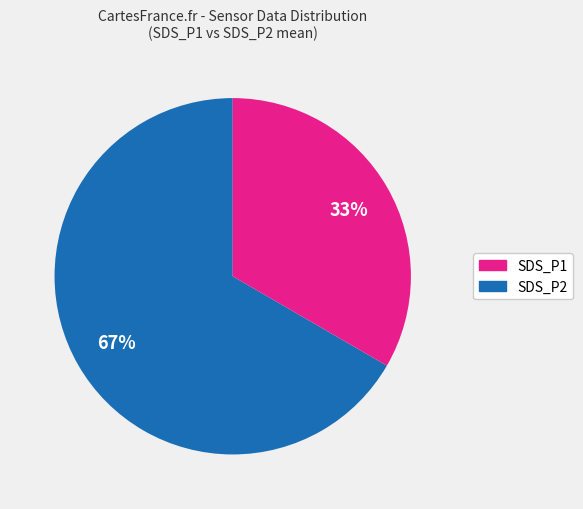

To the nearest percent, what is the average slice percentage?

50%